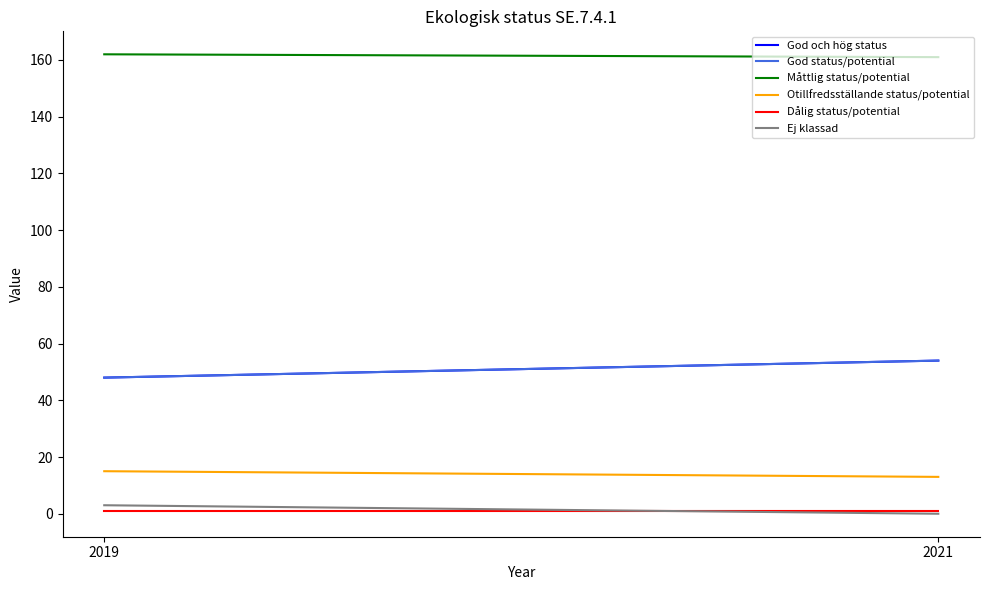

Rank the categories by God status/potential value from lowest to highest.

2019, 2021